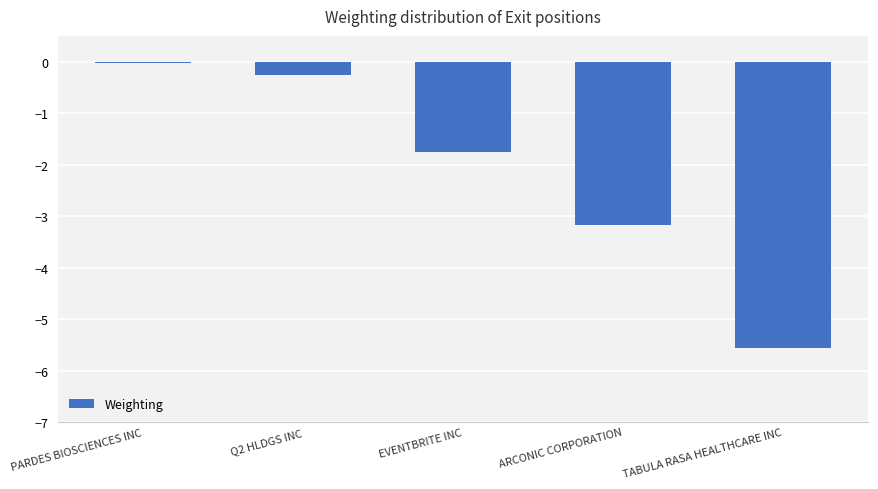

The value at Q2 HLDGS INC is -0.3. True or false?

True